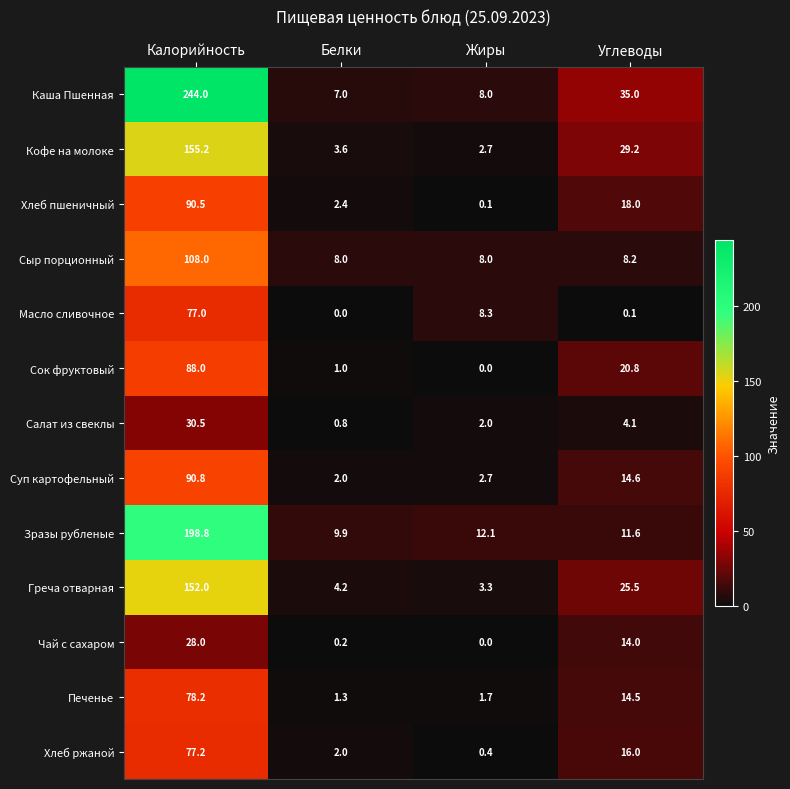

Rank the series by their maximum value, from lowest to highest.

Чай с сахаром, Салат из свеклы, Масло сливочное, Хлеб ржаной, Печенье, Сок фруктовый, Хлеб пшеничный, Суп картофельный, Сыр порционный, Греча отварная, Кофе на молоке, Зразы рубленые, Каша Пшенная